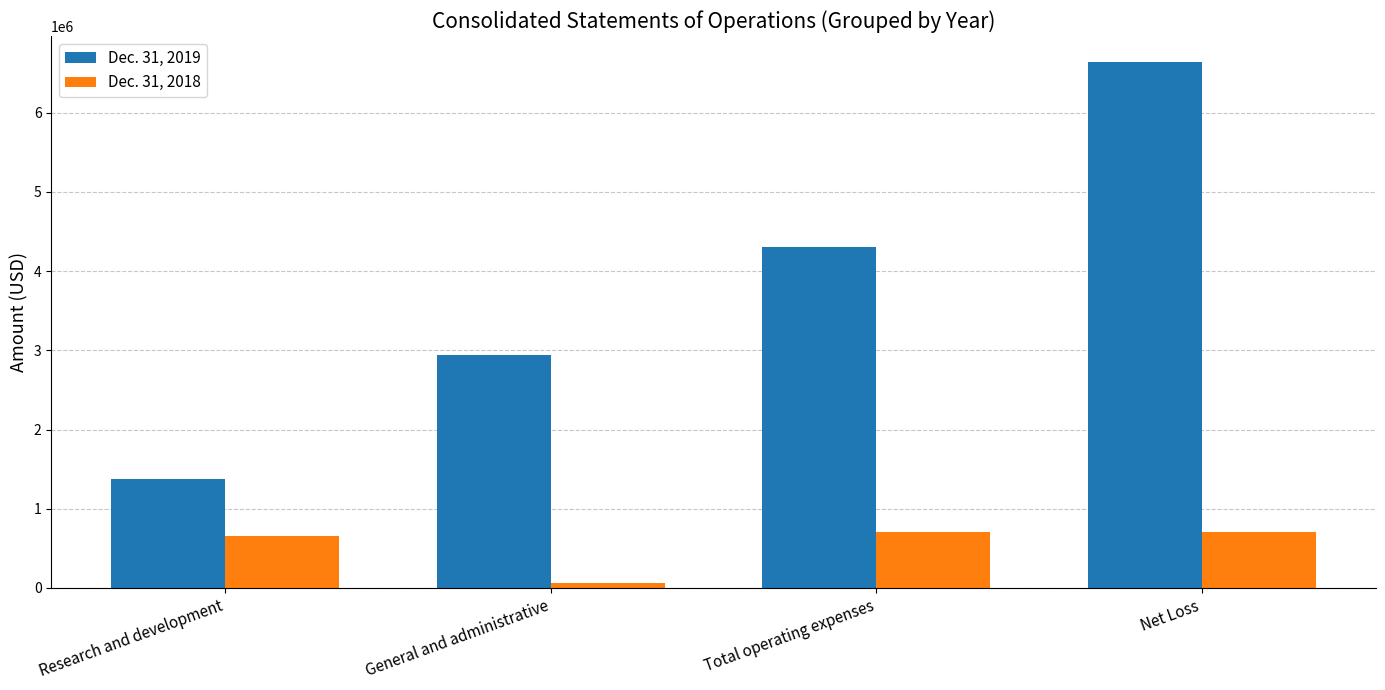

Which category has the lowest value in the Dec. 31, 2019 series?

Research and development